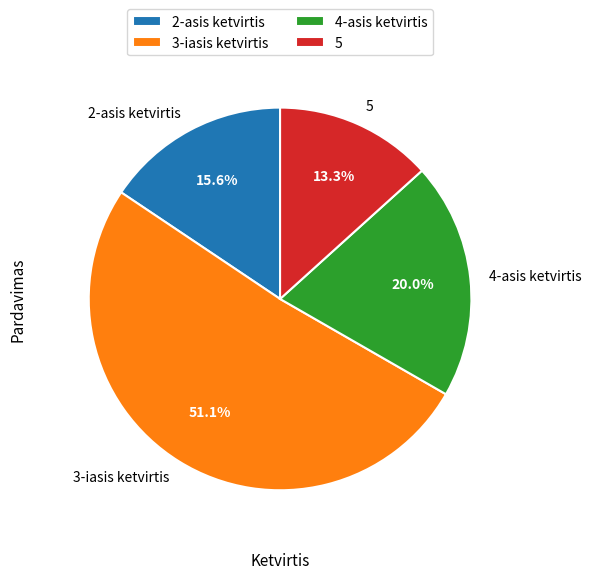

Is it true that 2-asis ketvirtis is 22% of the pie?

False